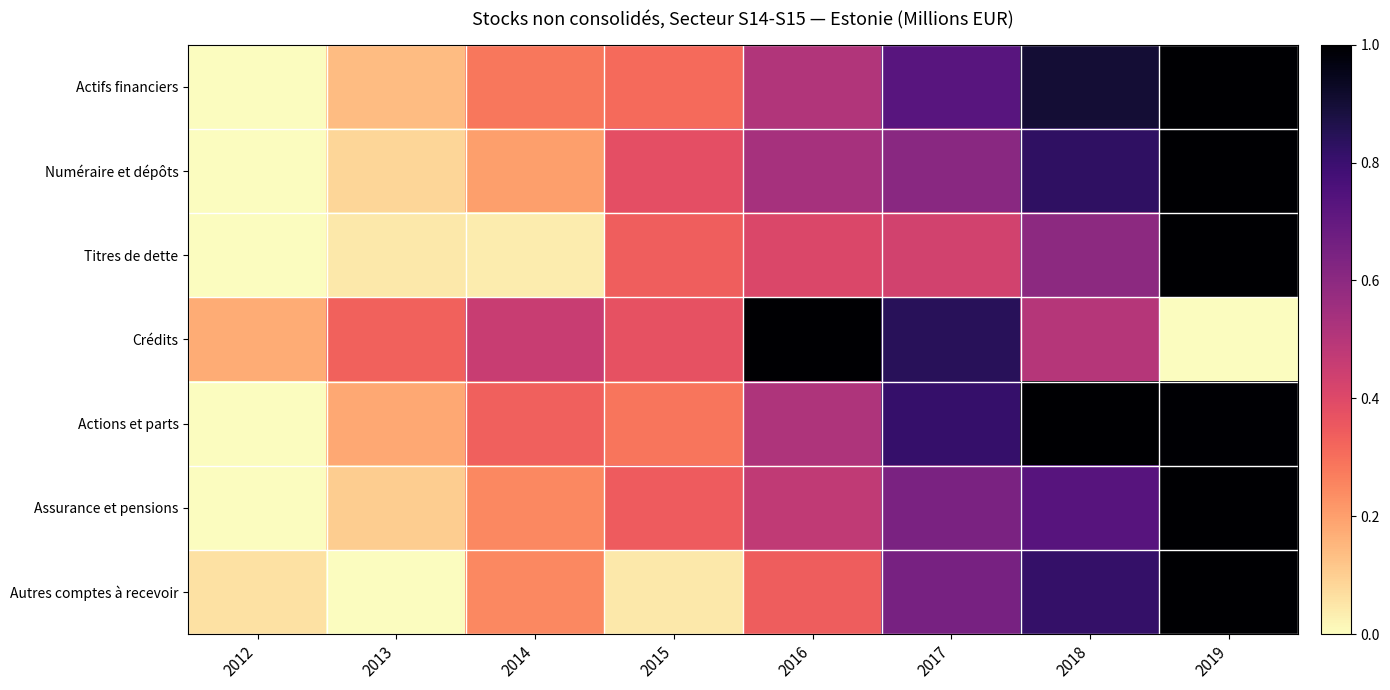

Which series changed the most between 2014 and 2019?

Titres de dette